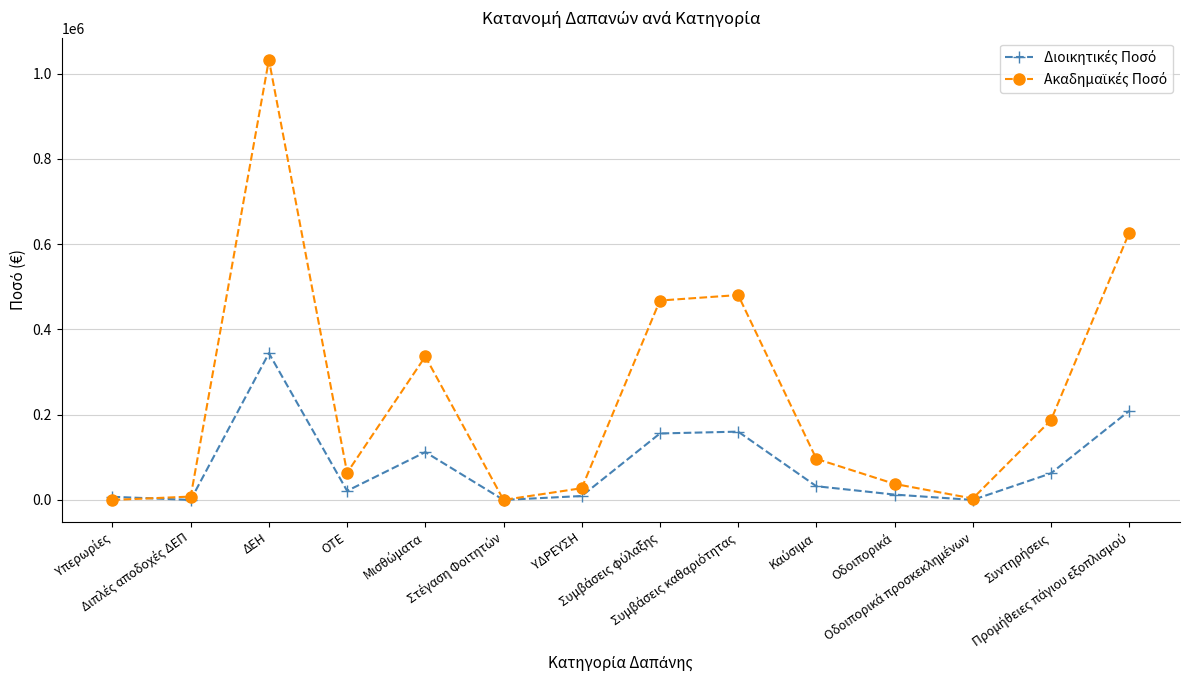

What position from the left is Υπερωρίες?

1